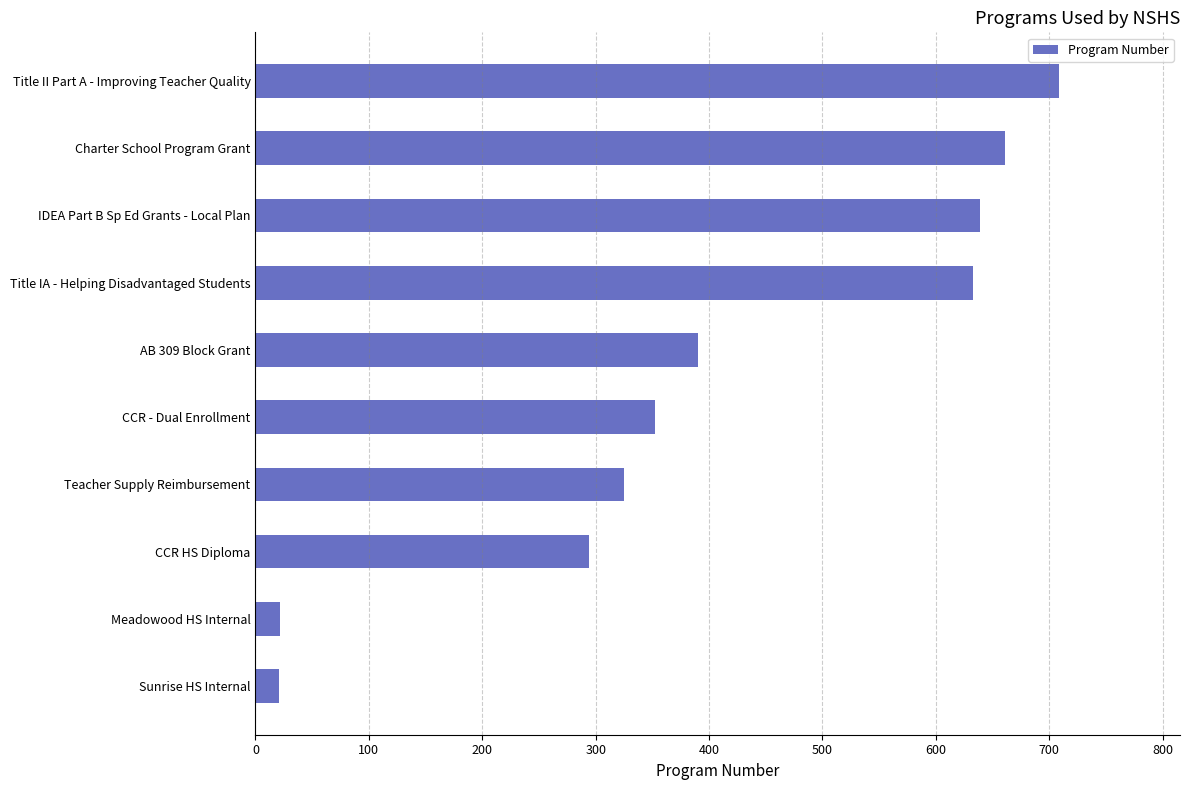

What is the average value?

405